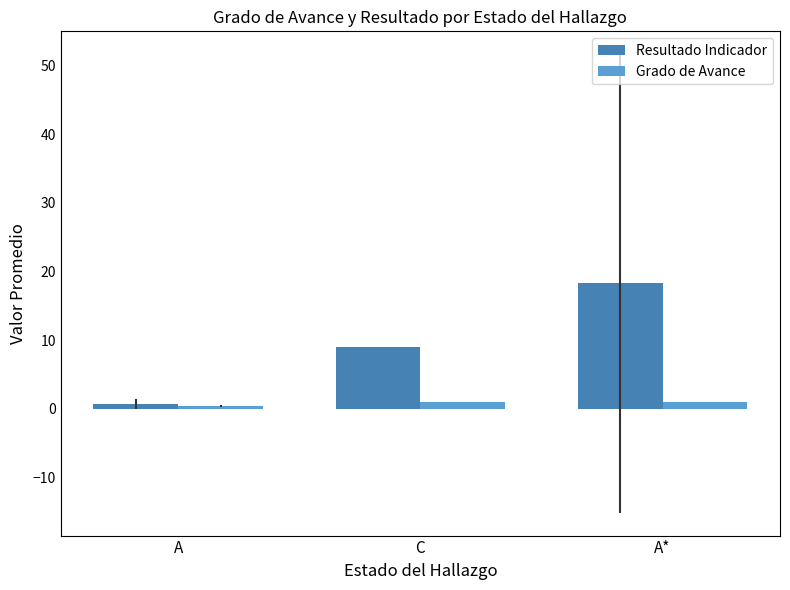

List the labels in order of Resultado Indicador value, smallest first.

A, C, A*